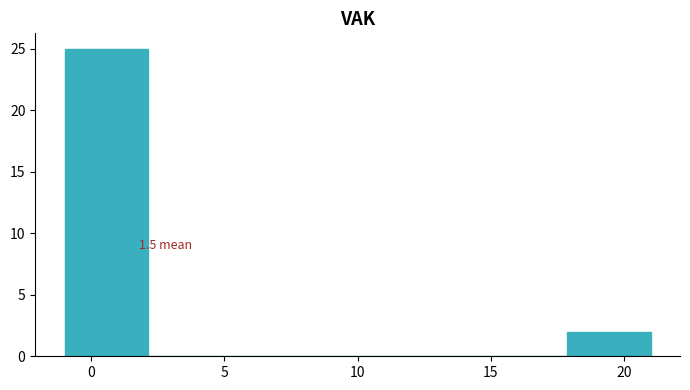

Which range on the x-axis has the tallest bar?

-1.0 to 2.0